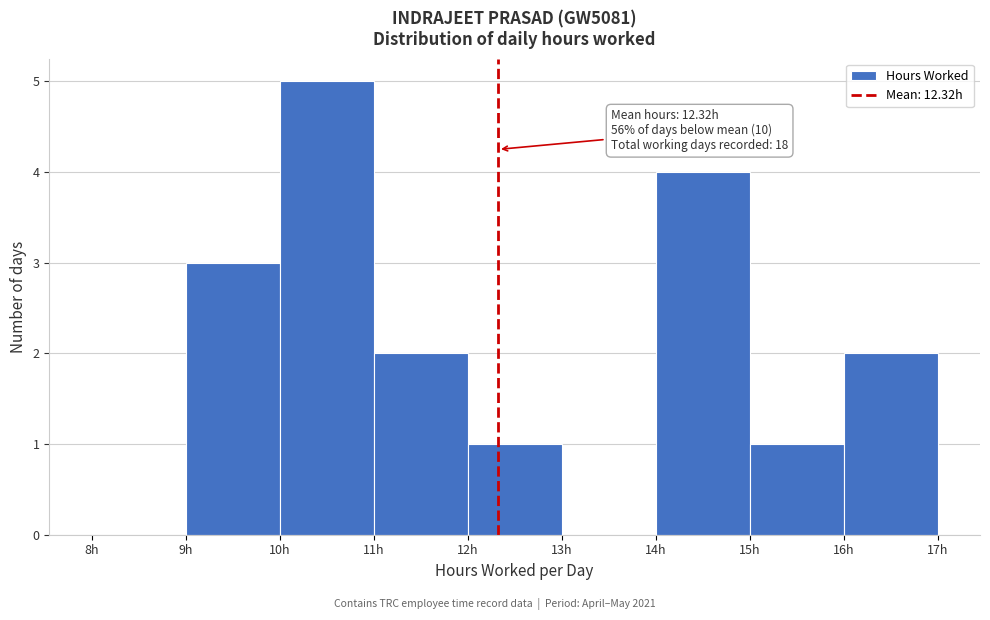

Which range on the x-axis has the tallest bar?

10 to 11